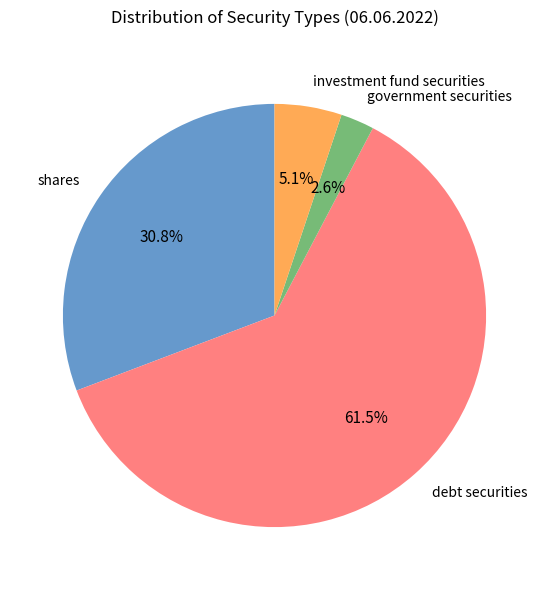

To the nearest percent, what is the difference between the largest and smallest slice percentages?

59%